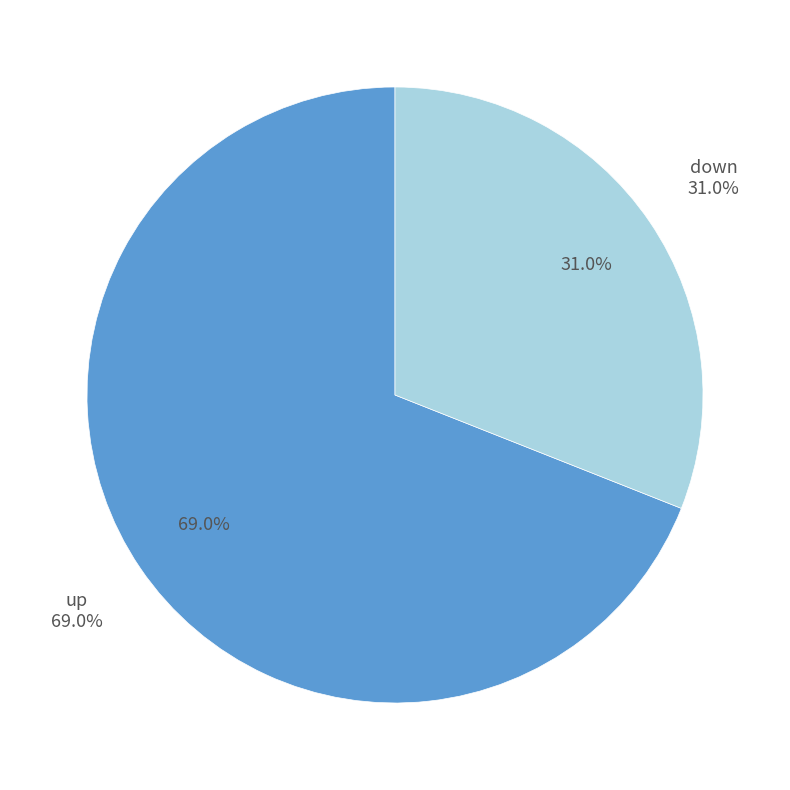

How many slices are in this pie chart?

2